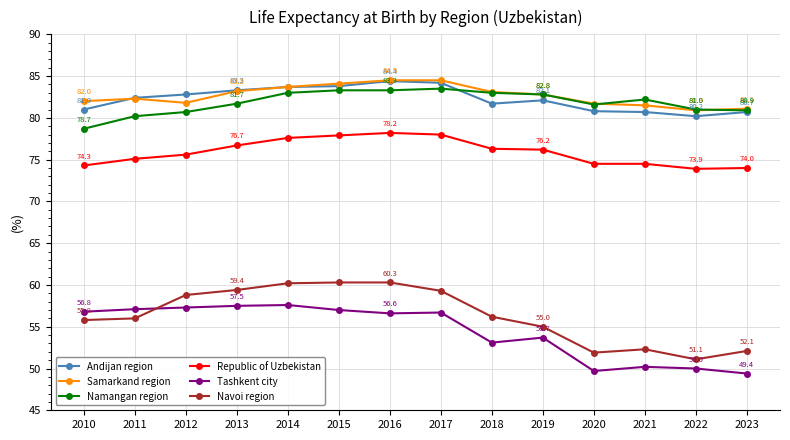

How many data points does each series have?

14